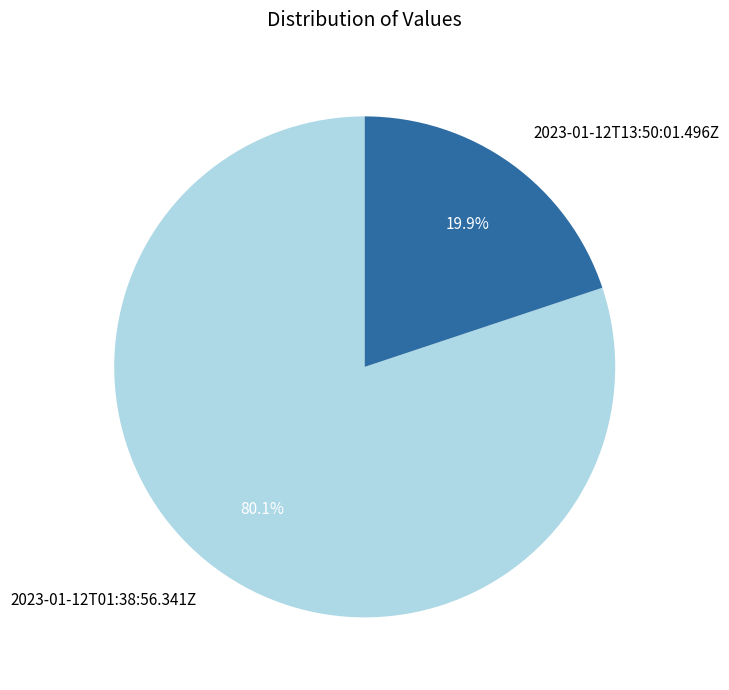

Count the number of slices in the pie.

2